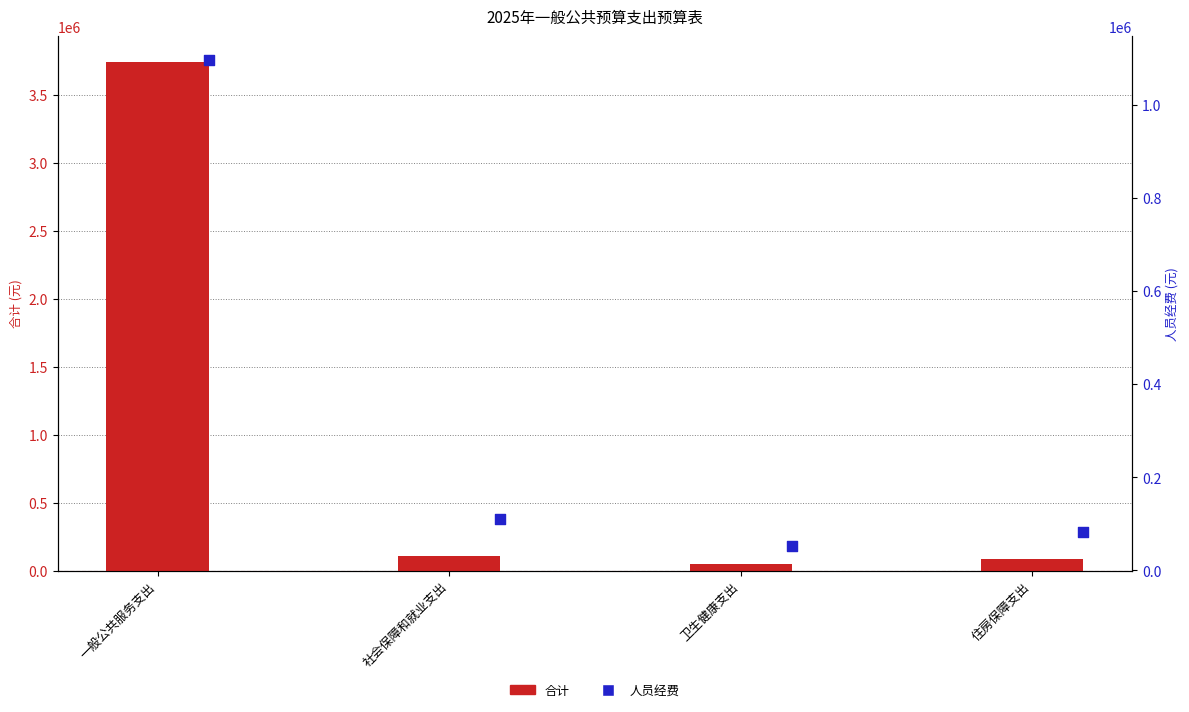

Which series has the largest total across all categories?

合计